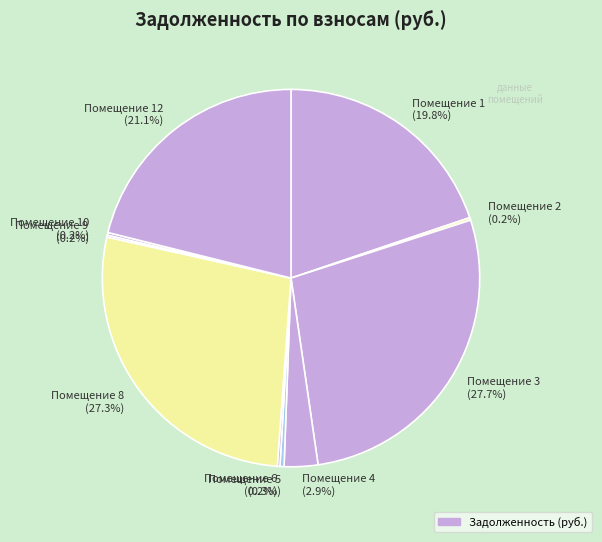

Approximately how many times larger is the value at Помещение 3 (27.7%) compared to Помещение 8 (27.3%)?

1.0